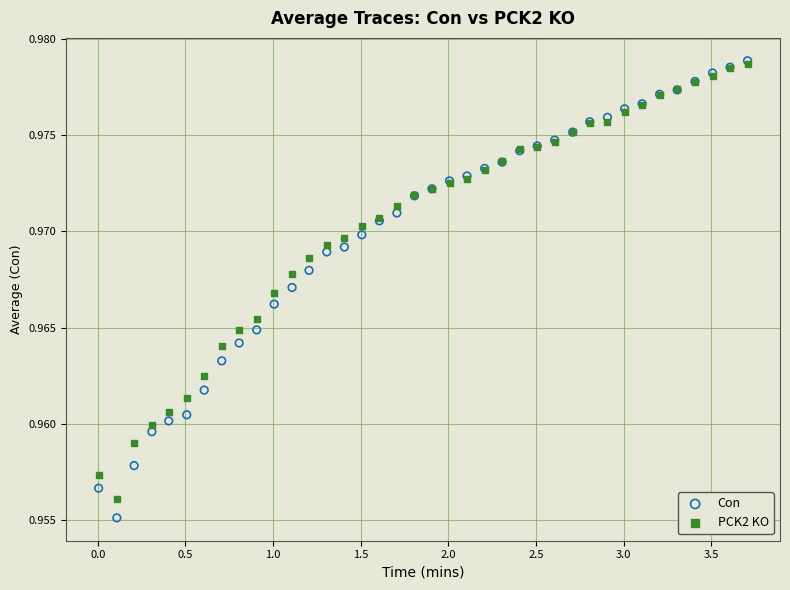

What are all the series names shown in the legend?

Con, PCK2 KO